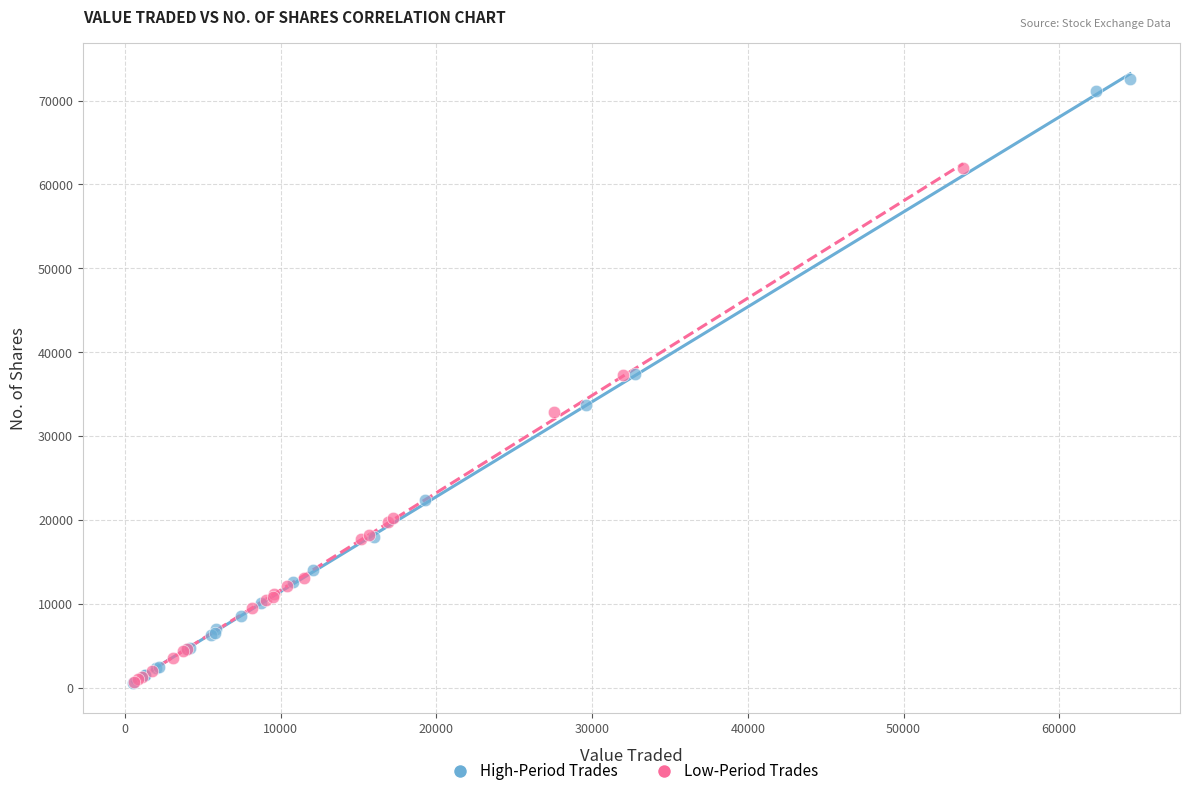

Which series has the largest Y range (max minus min)?

High-Period Trades